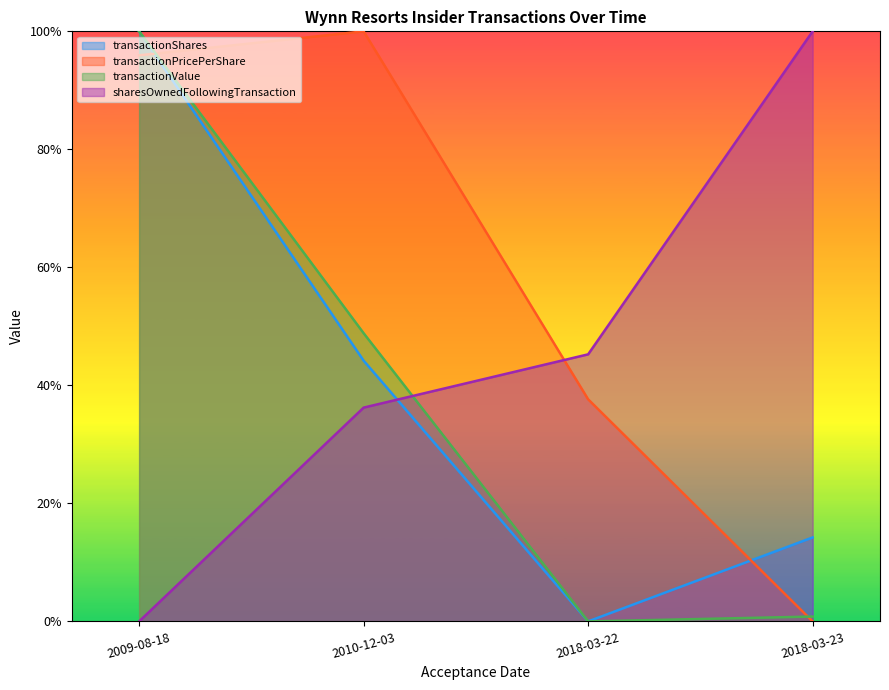

Reading left to right, extract all data points from this chart.

transactionShares: 2009-08-18=1.0	2010-12-03=0.4	2018-03-22=0.0	2018-03-23=0.1
transactionPricePerShare: 2009-08-18=1.0	2010-12-03=1.0	2018-03-22=0.4	2018-03-23=0.0
transactionValue: 2009-08-18=1.0	2010-12-03=0.5	2018-03-22=0.0	2018-03-23=0.0
sharesOwnedFollowingTransaction: 2009-08-18=0.0	2010-12-03=0.4	2018-03-22=0.5	2018-03-23=1.0